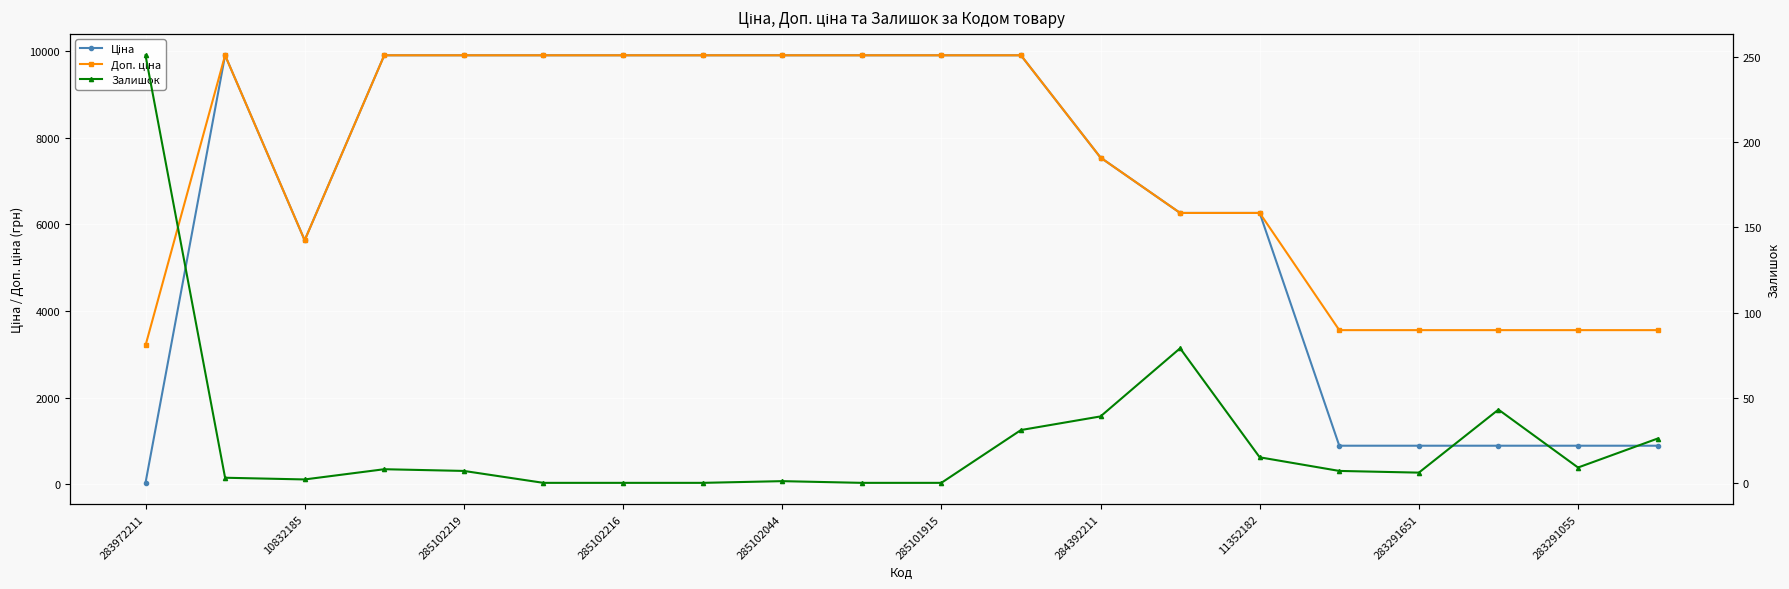

Which series has the largest total across all categories?

Доп. ціна